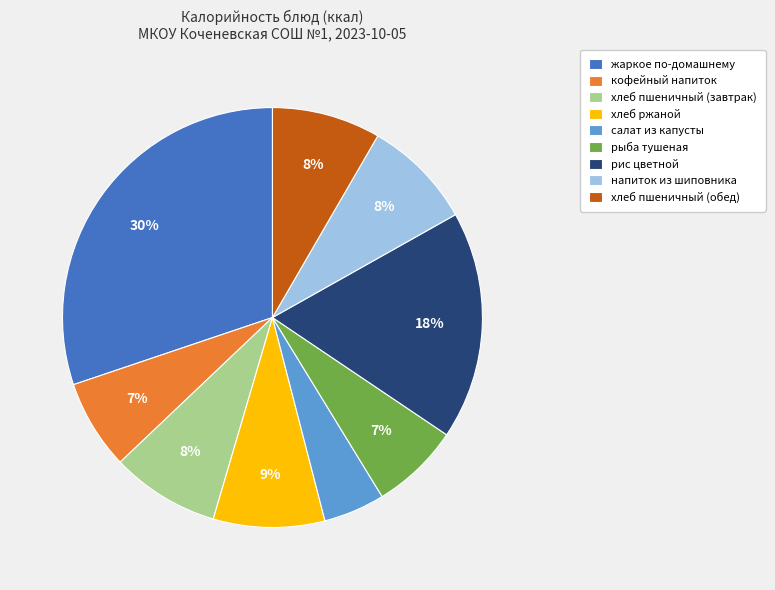

Which has a higher value, кофейный напиток or салат из капусты?

кофейный напиток